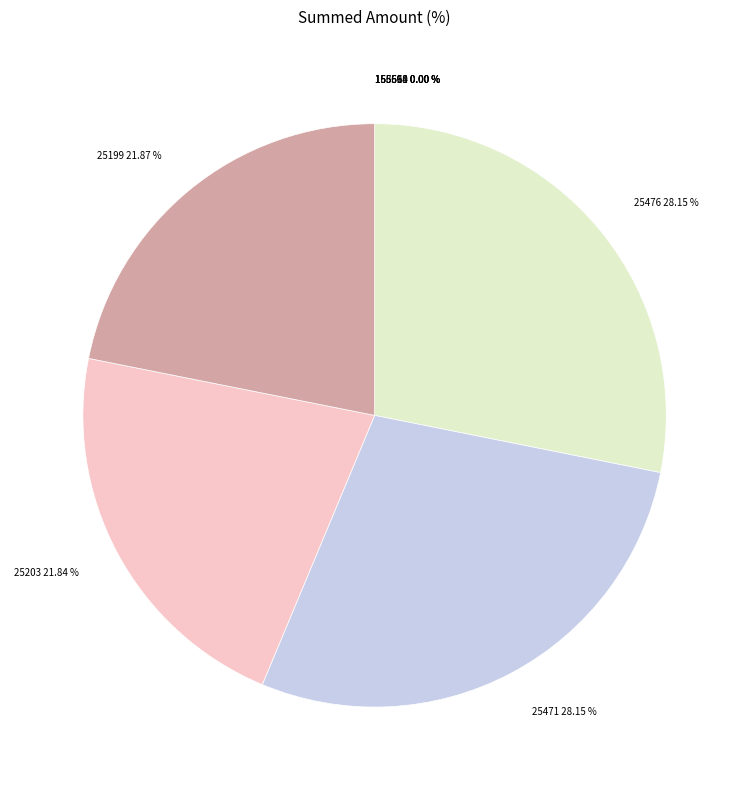

Is there any slice that represents more than half of the pie?

No